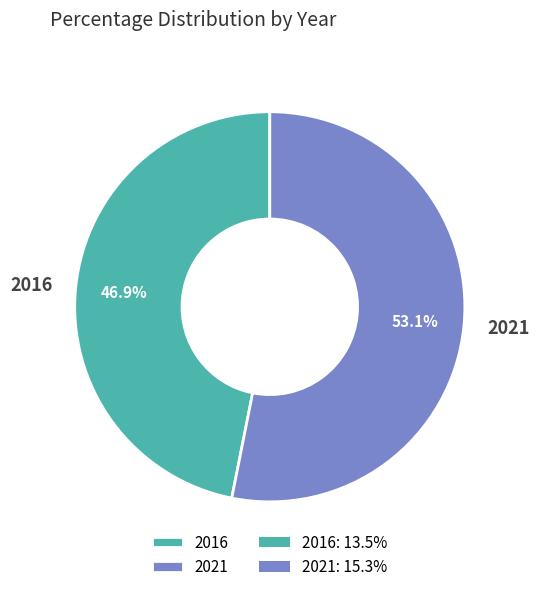

Approximately how many times larger is the value at 2016 compared to 2021?

0.9